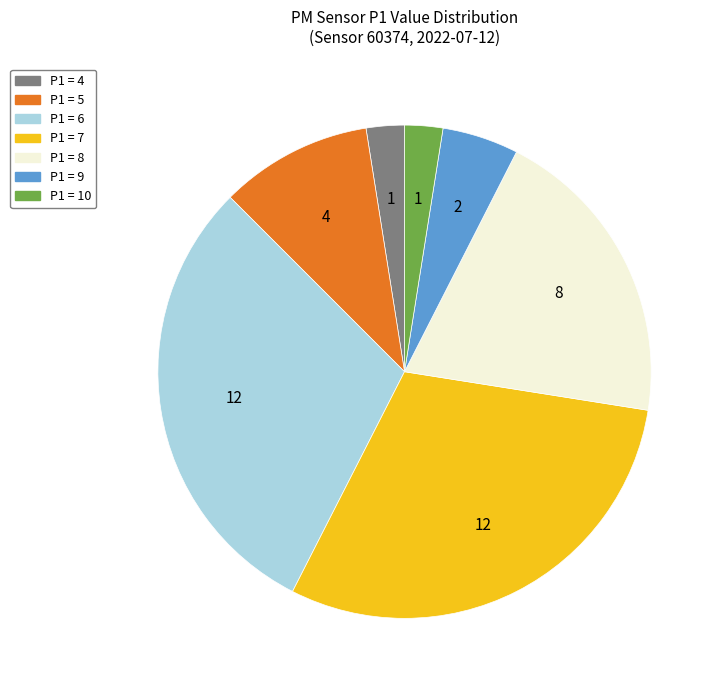

Does P1 = 7 account for over 50% of the chart?

No